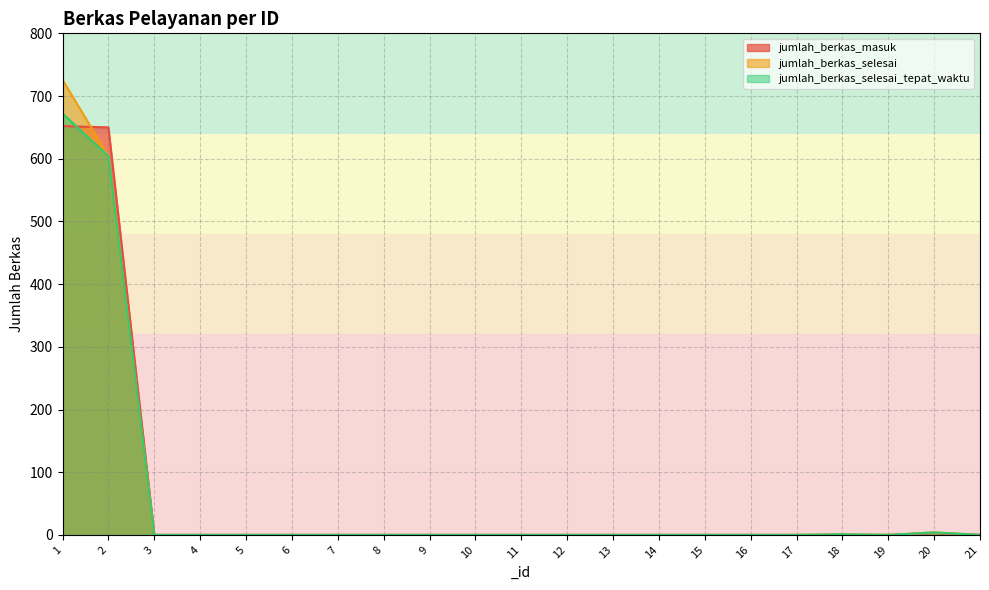

What is the difference between the maximum and second lowest values in the jumlah_berkas_selesai series?

726